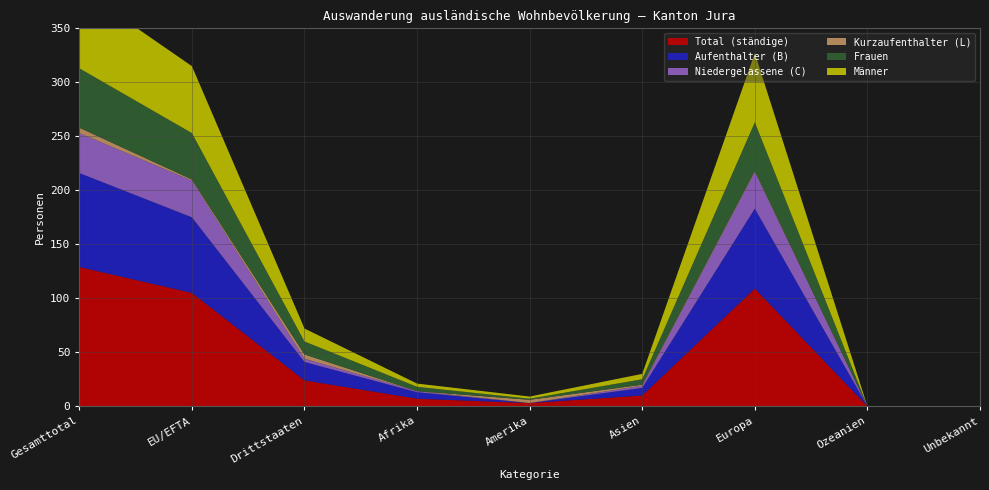

Reading left to right, what are all the values shown in this chart?

Total (ständige): 129	105	24	7	3	10	109	0	0
Aufenthalter (B): 87	70	17	6	0	7	74	0	0
Niedergelassene (C): 37	34	3	1	0	2	34	0	0
Kurzaufenthalter (L): 5	1	4	0	3	1	1	0	0
Frauen: 55	43	12	4	1	5	45	0	0
Männer: 74	62	12	3	2	5	64	0	0